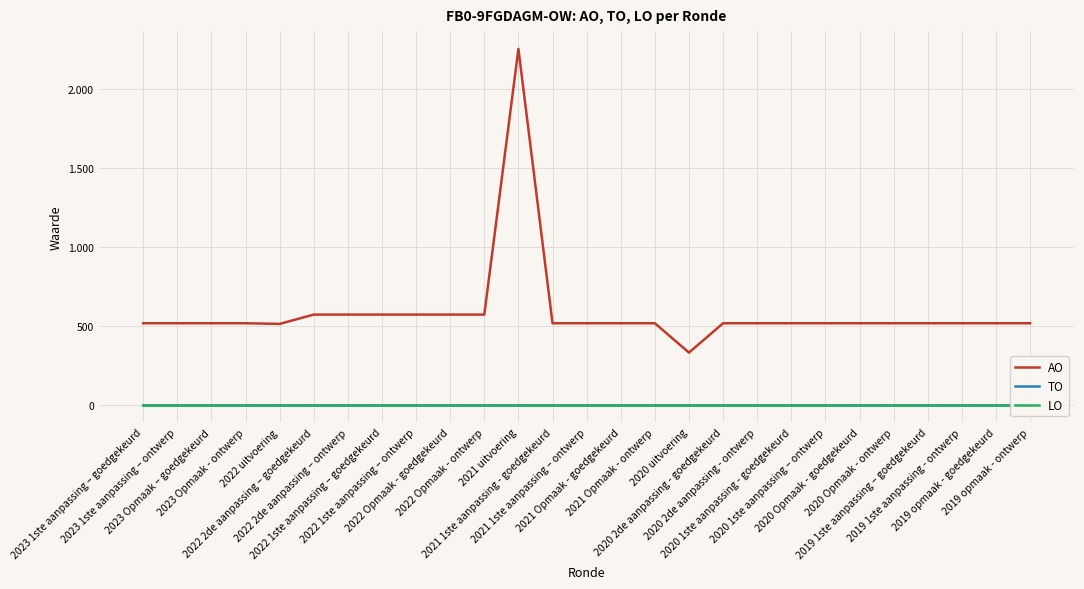

Reading right to left, list all the values displayed in this chart.

AO: 515	515	515	515	515	515	515	515	515	515	329	515	515	515	515	2254	570	570	570	570	570	570	511	515	515	515	515
TO: 0	0	0	0	0	0	0	0	0	0	0	0	0	0	0	0	0	0	0	0	0	0	0	0	0	0	0
LO: 0	0	0	0	0	0	0	0	0	0	0	0	0	0	0	0	0	0	0	0	0	0	0	0	0	0	0